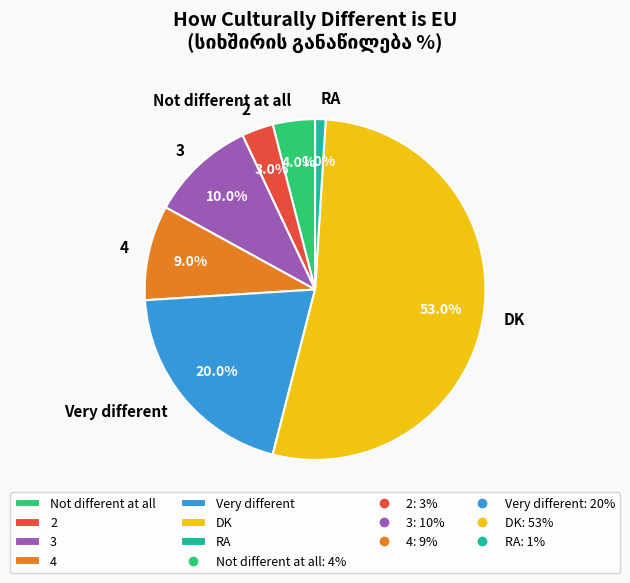

The 4 slice represents 18% of the pie. True or false?

False